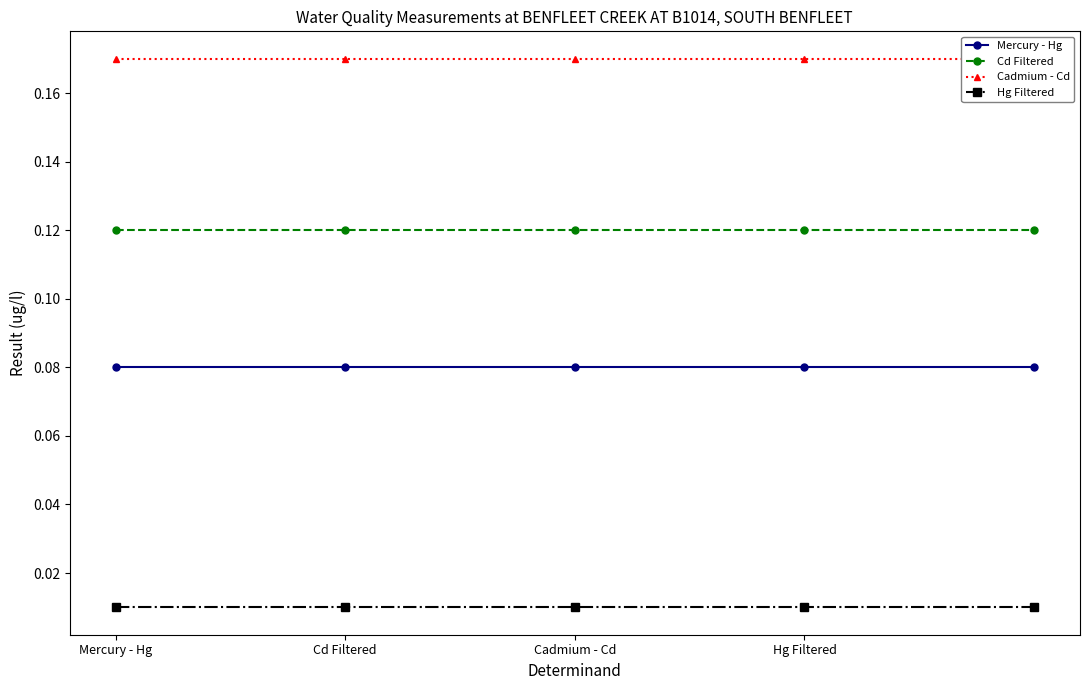

True or false: Cd Filtered has more than 0 interior local peaks.

False